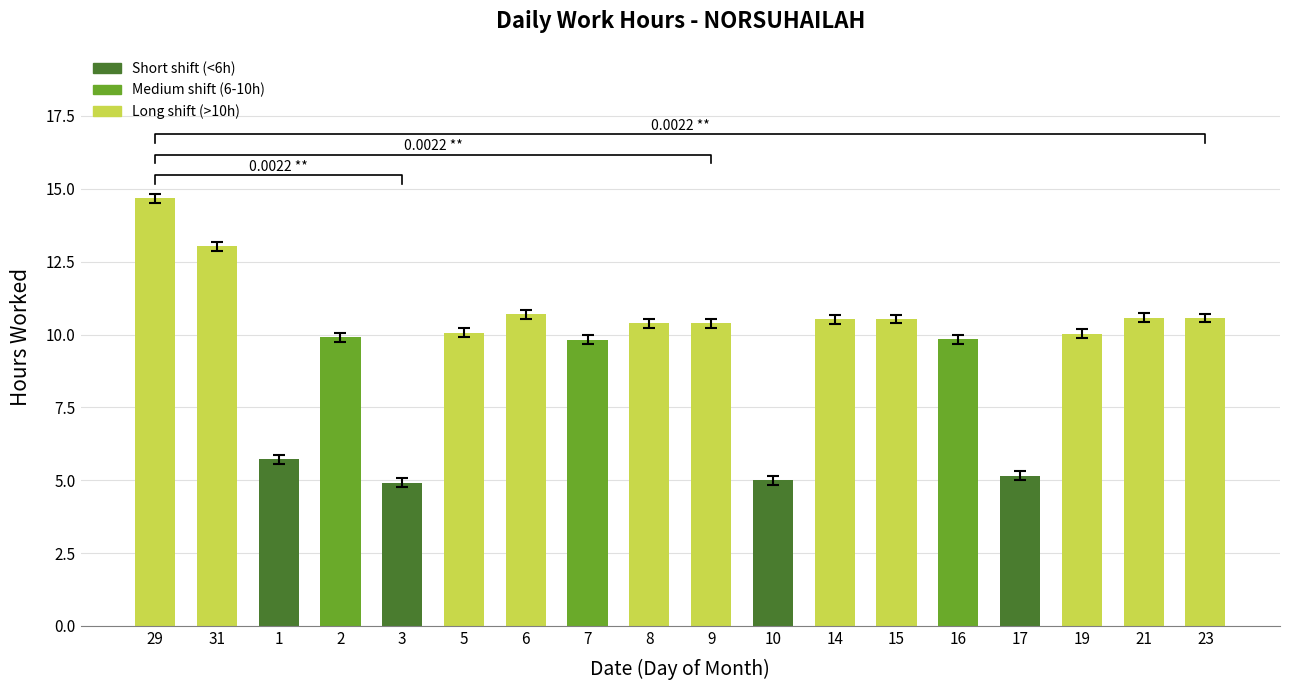

List the labels in order of value, largest first.

29, 31, 6, 21, 23, 15, 14, 8, 9, 5, 19, 2, 16, 7, 1, 17, 10, 3